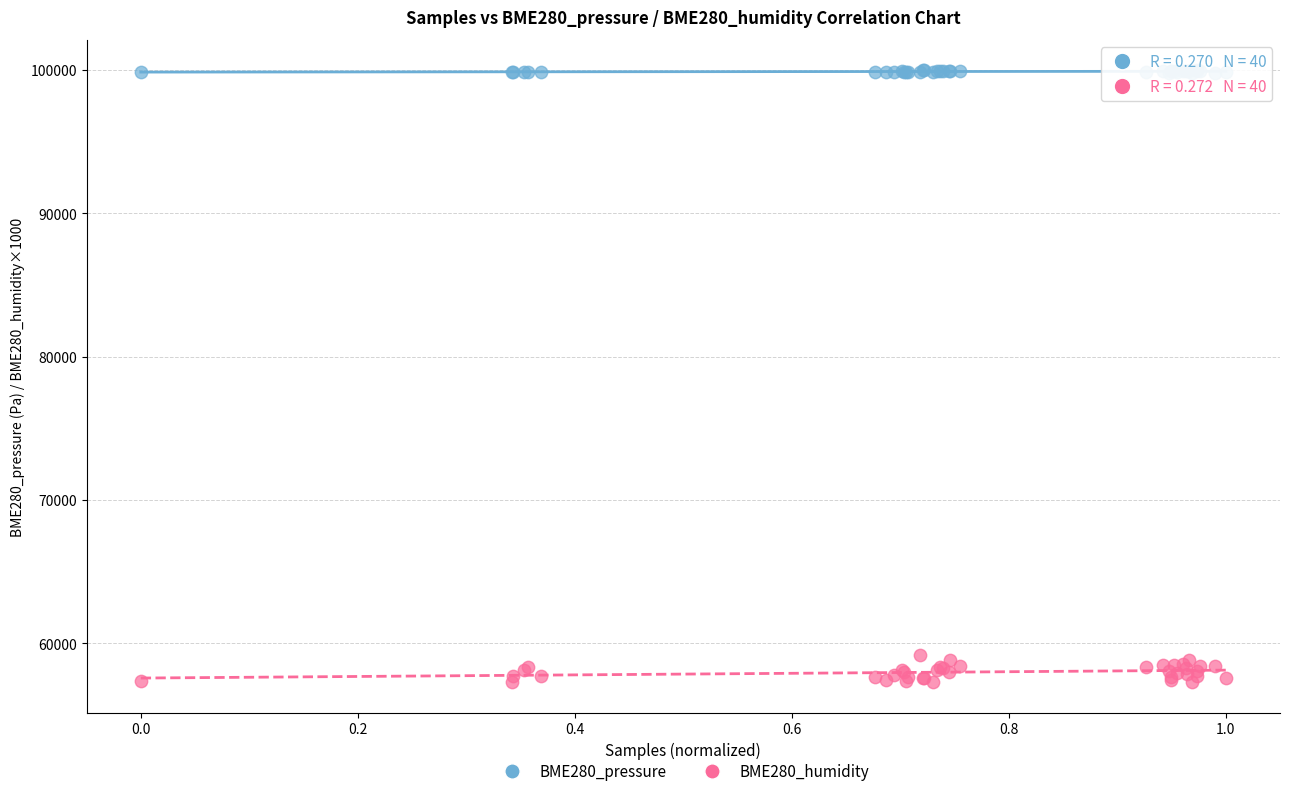

What are all the series names shown in the legend?

BME280_pressure, BME280_humidity